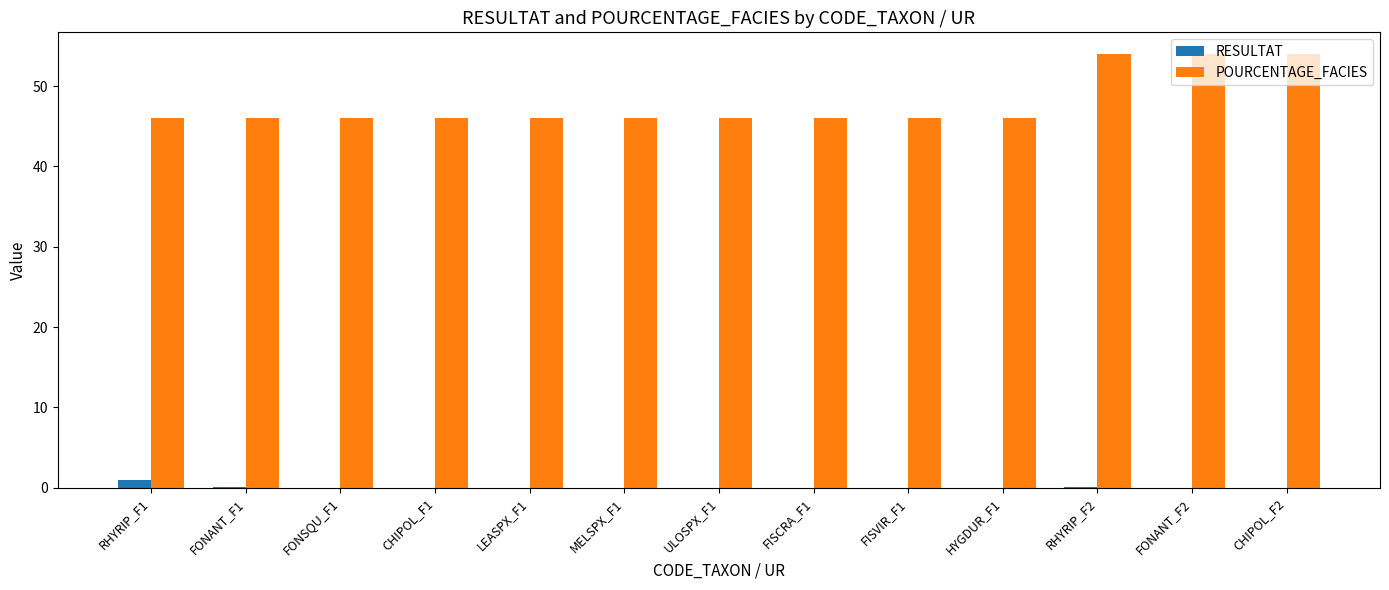

How many data points does each series have?

13